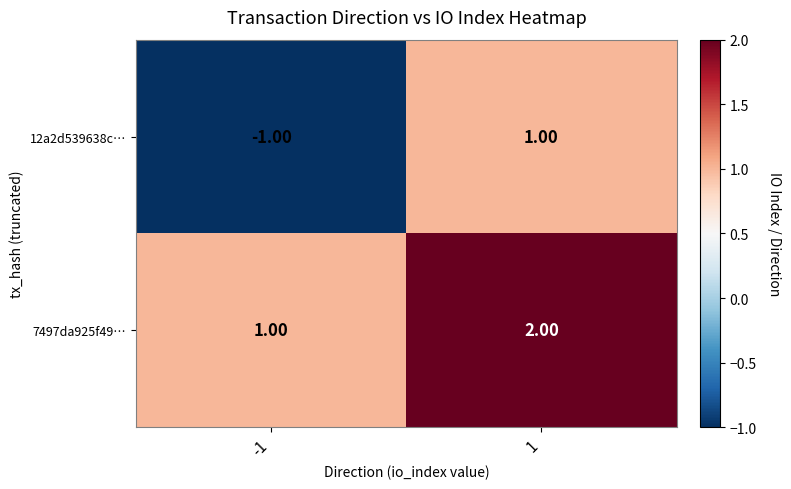

Between -1 and 1, which series saw the biggest shift?

12a2d539638c…